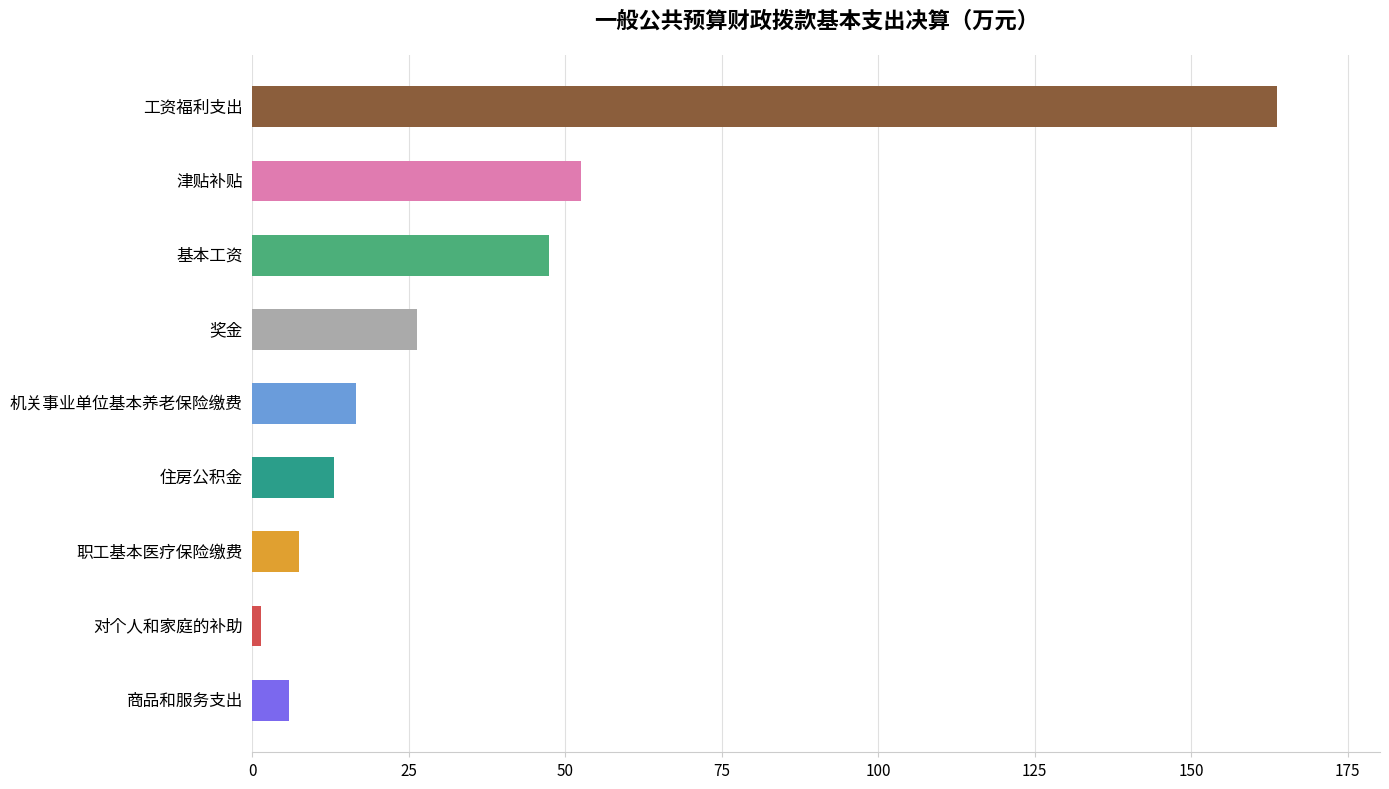

What is the greatest value displayed?

163.8